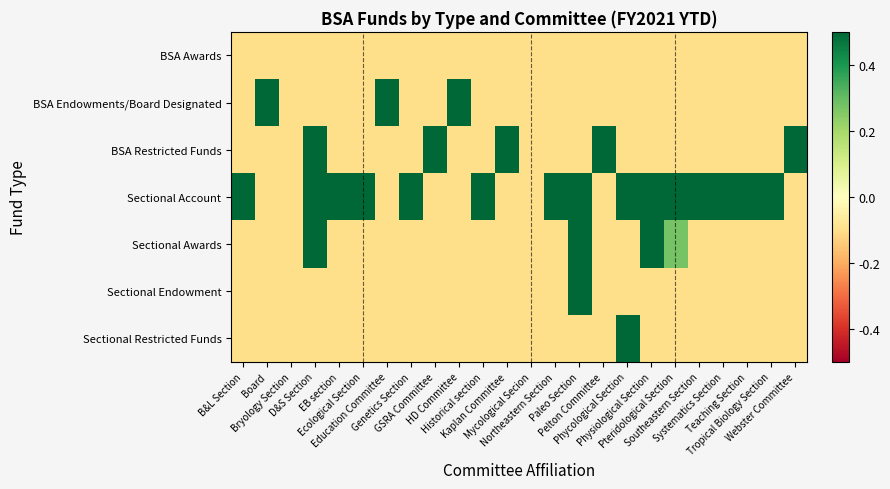

Reading right to left, transcribe all the data shown in this chart.

BSA Awards: Webster Committee=-0.1	Tropical Biology Section=-0.1	Teaching Section=-0.1	Systematics Section=-0.1	Southeastern Section=-0.1	Pteridological Section=-0.1	Physiological Section=-0.1	Phycological Section=-0.1	Pelton Committee=-0.1	Paleo Section=-0.1	Northeastern Section=-0.1	Mycological Secion=-0.1	Kaplan Committee=-0.1	Historical section=-0.1	HD Committee=-0.1	GSRA Committee=-0.1	Genetics Section=-0.1	Education Committee=-0.1	Ecological Section=-0.1	EB section=-0.1	D&S Section=-0.1	Bryology Section=-0.1	Board=-0.1	B&L Section=-0.1
BSA Endowments/Board Designated: Webster Committee=-0.1	Tropical Biology Section=-0.1	Teaching Section=-0.1	Systematics Section=-0.1	Southeastern Section=-0.1	Pteridological Section=-0.1	Physiological Section=-0.1	Phycological Section=-0.1	Pelton Committee=-0.1	Paleo Section=-0.1	Northeastern Section=-0.1	Mycological Secion=-0.1	Kaplan Committee=-0.1	Historical section=-0.1	HD Committee=0.6	GSRA Committee=-0.1	Genetics Section=-0.1	Education Committee=0.8	Ecological Section=-0.1	EB section=-0.1	D&S Section=-0.1	Bryology Section=-0.1	Board=1.0	B&L Section=-0.1
BSA Restricted Funds: Webster Committee=0.8	Tropical Biology Section=-0.1	Teaching Section=-0.1	Systematics Section=-0.1	Southeastern Section=-0.1	Pteridological Section=-0.1	Physiological Section=-0.1	Phycological Section=-0.1	Pelton Committee=0.8	Paleo Section=-0.1	Northeastern Section=-0.1	Mycological Secion=-0.1	Kaplan Committee=0.9	Historical section=-0.1	HD Committee=-0.1	GSRA Committee=0.7	Genetics Section=-0.1	Education Committee=-0.1	Ecological Section=-0.1	EB section=-0.1	D&S Section=0.7	Bryology Section=-0.1	Board=-0.1	B&L Section=-0.1
Sectional Account: Webster Committee=-0.1	Tropical Biology Section=0.6	Teaching Section=0.7	Systematics Section=0.8	Southeastern Section=0.5	Pteridological Section=0.6	Physiological Section=0.5	Phycological Section=0.5	Pelton Committee=-0.1	Paleo Section=0.6	Northeastern Section=0.7	Mycological Secion=-0.1	Kaplan Committee=-0.1	Historical section=0.6	HD Committee=-0.1	GSRA Committee=-0.1	Genetics Section=0.6	Education Committee=-0.1	Ecological Section=0.7	EB section=0.6	D&S Section=0.7	Bryology Section=-0.1	Board=-0.1	B&L Section=0.6
Sectional Awards: Webster Committee=-0.1	Tropical Biology Section=-0.1	Teaching Section=-0.1	Systematics Section=-0.1	Southeastern Section=-0.1	Pteridological Section=0.3	Physiological Section=0.6	Phycological Section=-0.1	Pelton Committee=-0.1	Paleo Section=0.8	Northeastern Section=-0.1	Mycological Secion=-0.1	Kaplan Committee=-0.1	Historical section=-0.1	HD Committee=-0.1	GSRA Committee=-0.1	Genetics Section=-0.1	Education Committee=-0.1	Ecological Section=-0.1	EB section=-0.1	D&S Section=0.8	Bryology Section=-0.1	Board=-0.1	B&L Section=-0.1
Sectional Endowment: Webster Committee=-0.1	Tropical Biology Section=-0.1	Teaching Section=-0.1	Systematics Section=-0.1	Southeastern Section=-0.1	Pteridological Section=-0.1	Physiological Section=-0.1	Phycological Section=-0.1	Pelton Committee=-0.1	Paleo Section=0.8	Northeastern Section=-0.1	Mycological Secion=-0.1	Kaplan Committee=-0.1	Historical section=-0.1	HD Committee=-0.1	GSRA Committee=-0.1	Genetics Section=-0.1	Education Committee=-0.1	Ecological Section=-0.1	EB section=-0.1	D&S Section=-0.1	Bryology Section=-0.1	Board=-0.1	B&L Section=-0.1
Sectional Restricted Funds: Webster Committee=-0.1	Tropical Biology Section=-0.1	Teaching Section=-0.1	Systematics Section=-0.1	Southeastern Section=-0.1	Pteridological Section=-0.1	Physiological Section=-0.1	Phycological Section=0.8	Pelton Committee=-0.1	Paleo Section=-0.1	Northeastern Section=-0.1	Mycological Secion=-0.1	Kaplan Committee=-0.1	Historical section=-0.1	HD Committee=-0.1	GSRA Committee=-0.1	Genetics Section=-0.1	Education Committee=-0.1	Ecological Section=-0.1	EB section=-0.1	D&S Section=-0.1	Bryology Section=-0.1	Board=-0.1	B&L Section=-0.1